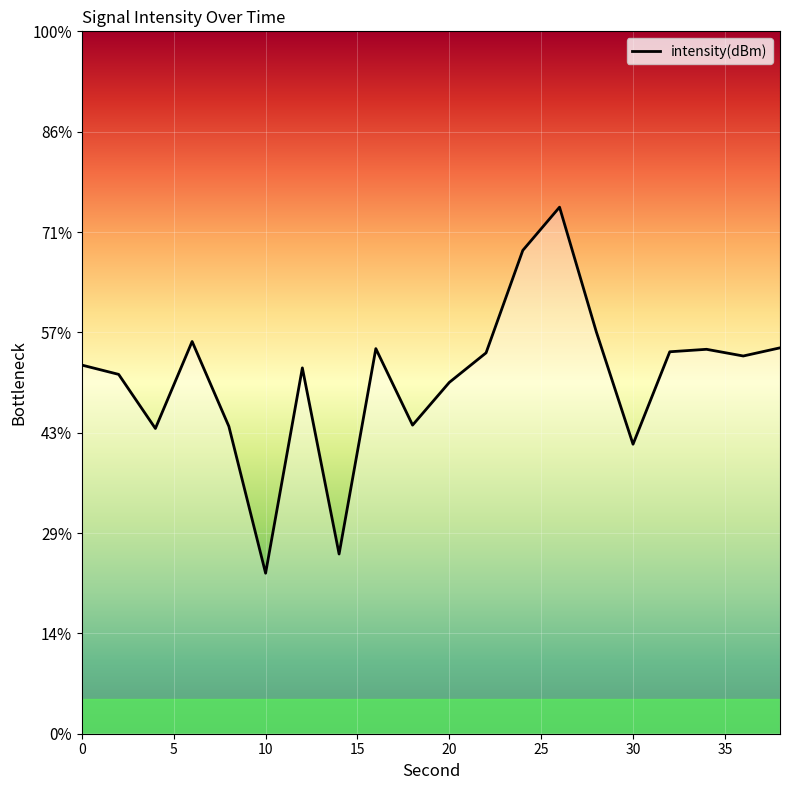

What is the smallest value displayed?

-142.0